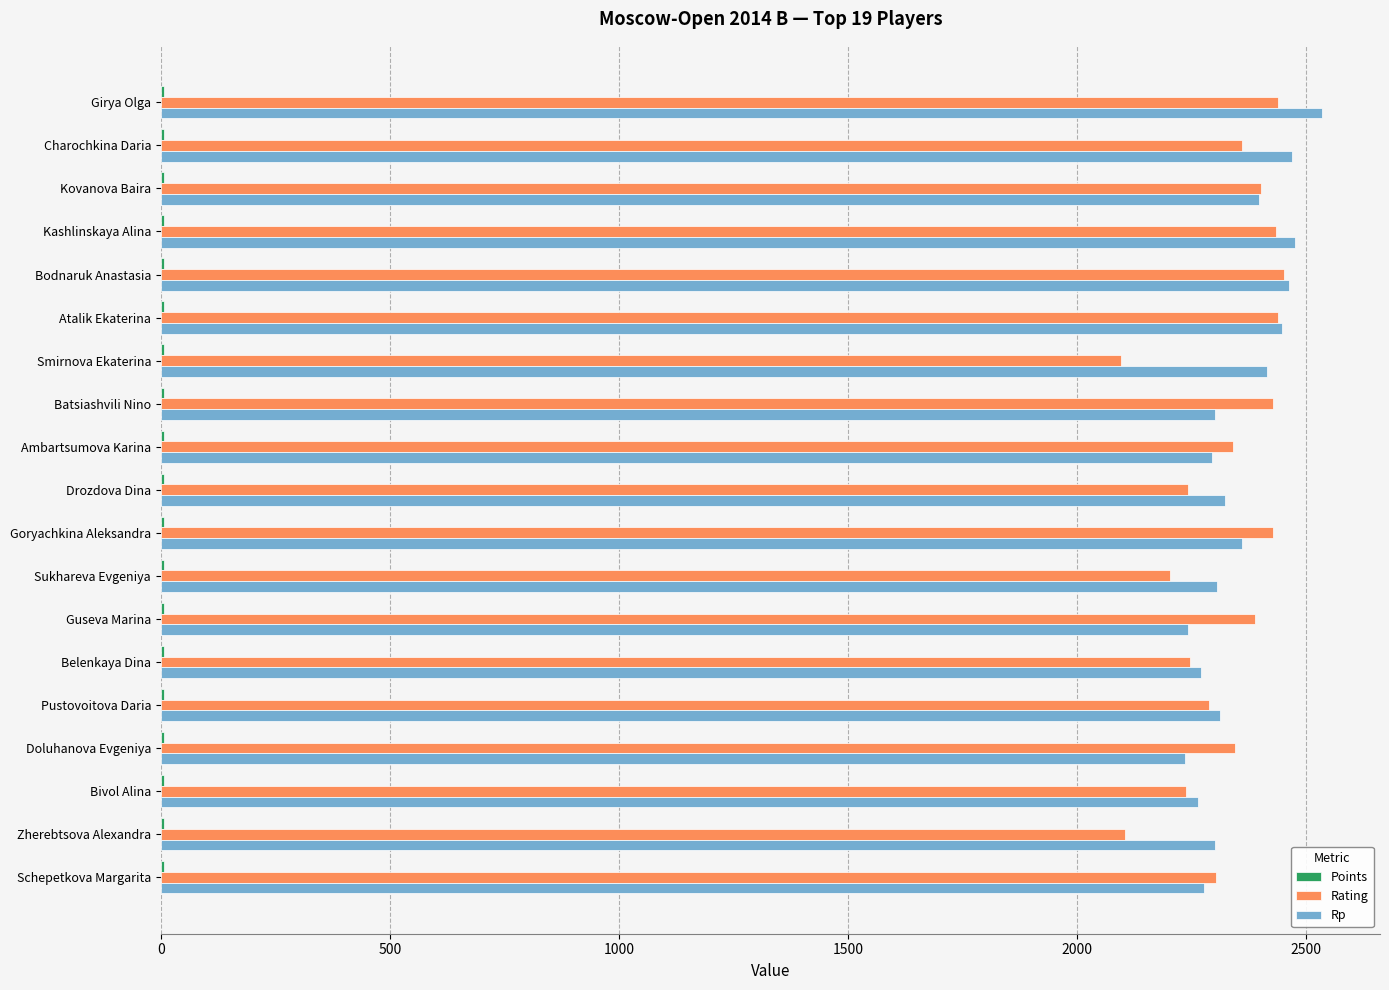

The value of Rating at Pustovoitova Daria is 2288.0. True or false?

True